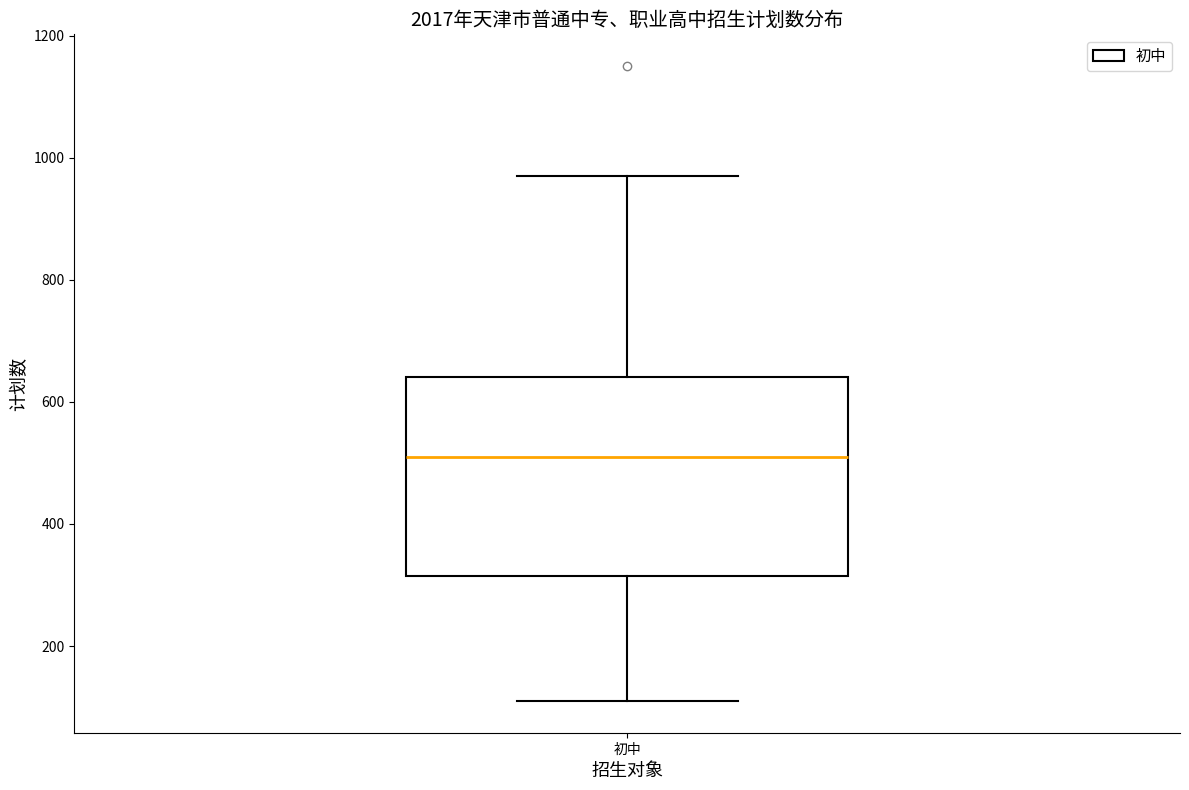

Transcribe this box plot: give where the median line is, the range the box spans, and where the two whiskers end, as read against the y-axis. The values are not printed on the chart, so give them approximately, as read against the axis.

median 520, box 320 to 640, whiskers 120 to 980